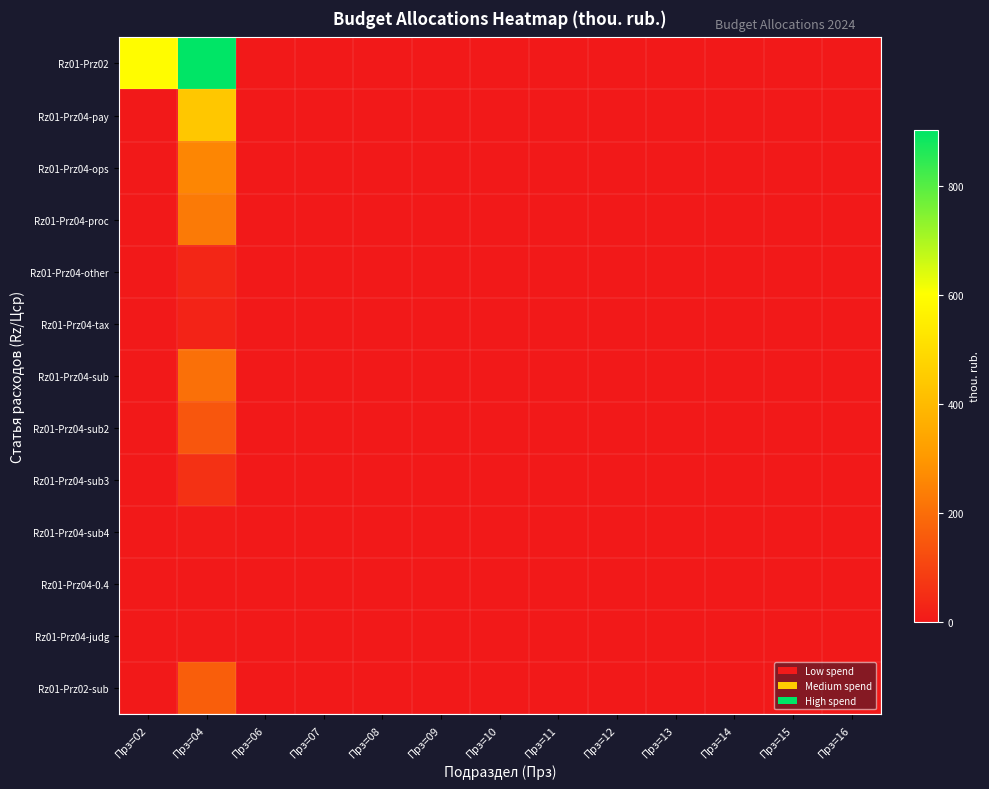

Which series changed the most between Прз=04 and Прз=11?

Rz01-Prz02